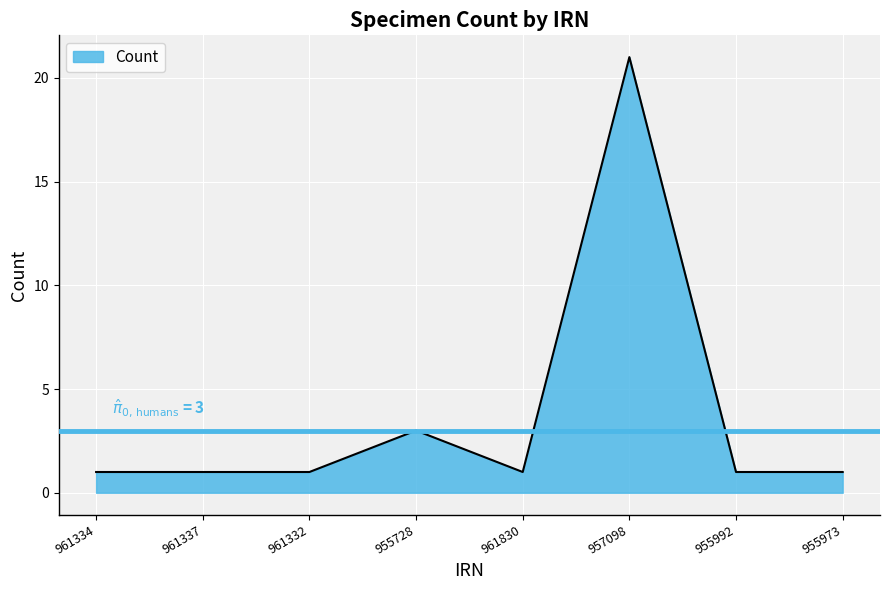

Which category has the highest value across all series?

957098